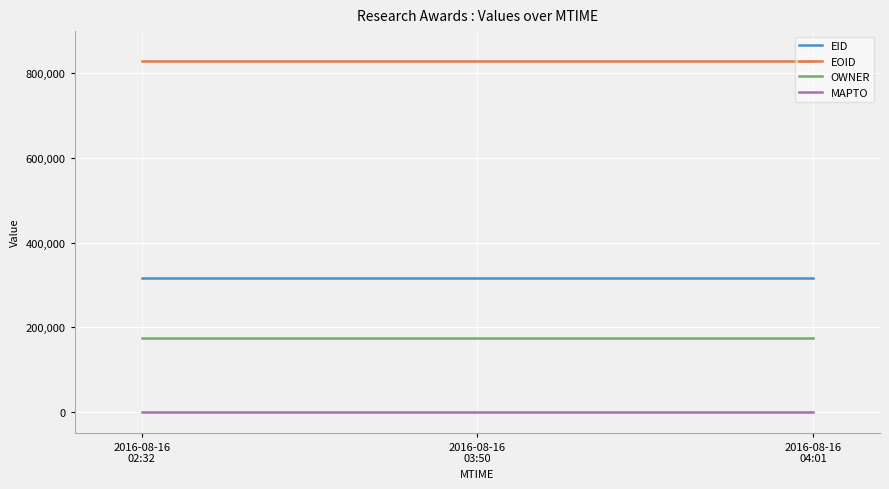

What is the greatest value displayed?

828845.0